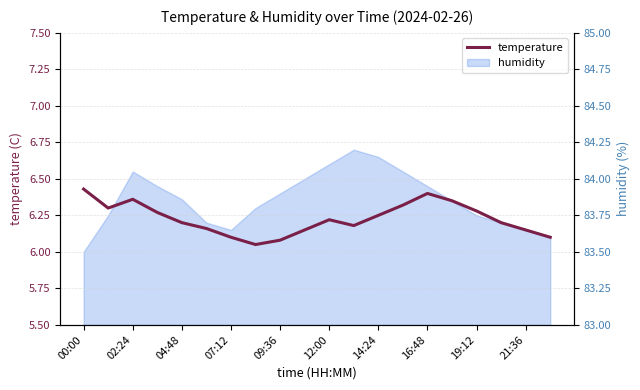

What is the label of the 20th point from the right?

00:00